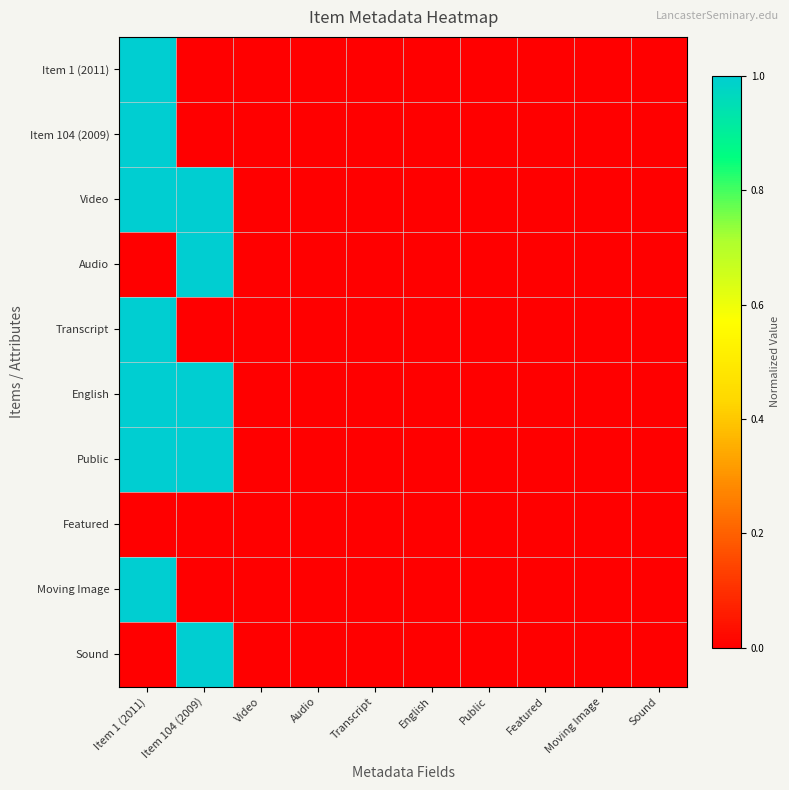

How many categories are shown in the chart?

10